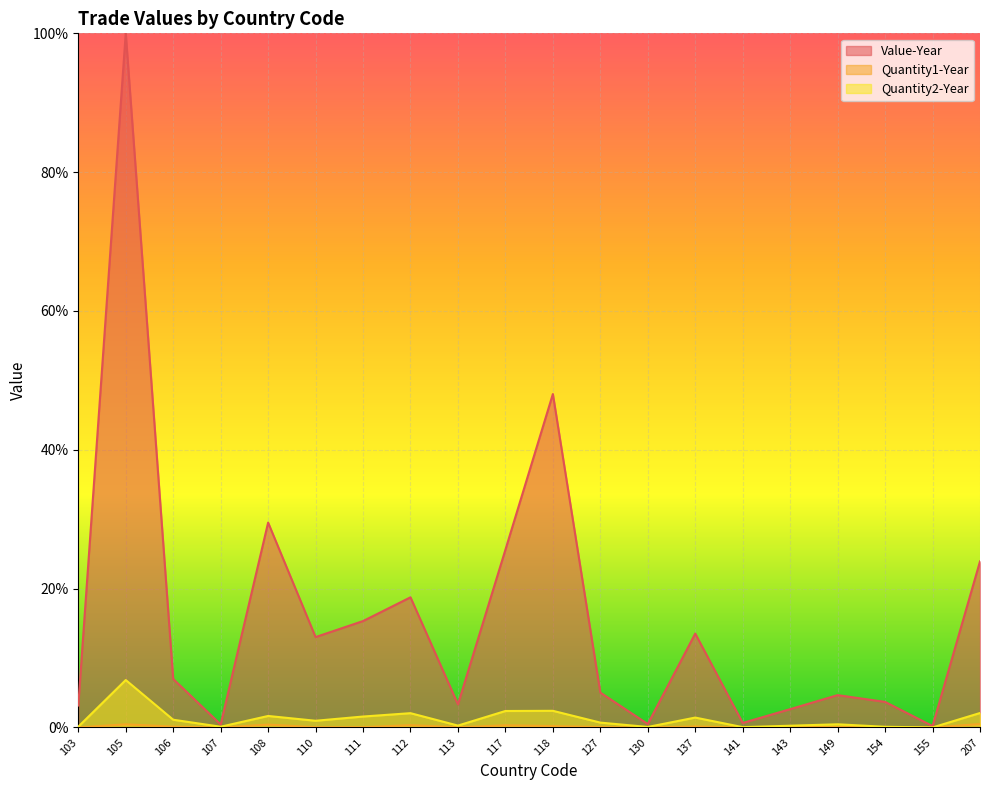

List the labels in order of Quantity2-Year value, smallest first.

155, 141, 130, 154, 107, 103, 143, 113, 149, 127, 110, 106, 137, 111, 108, 112, 207, 117, 118, 105